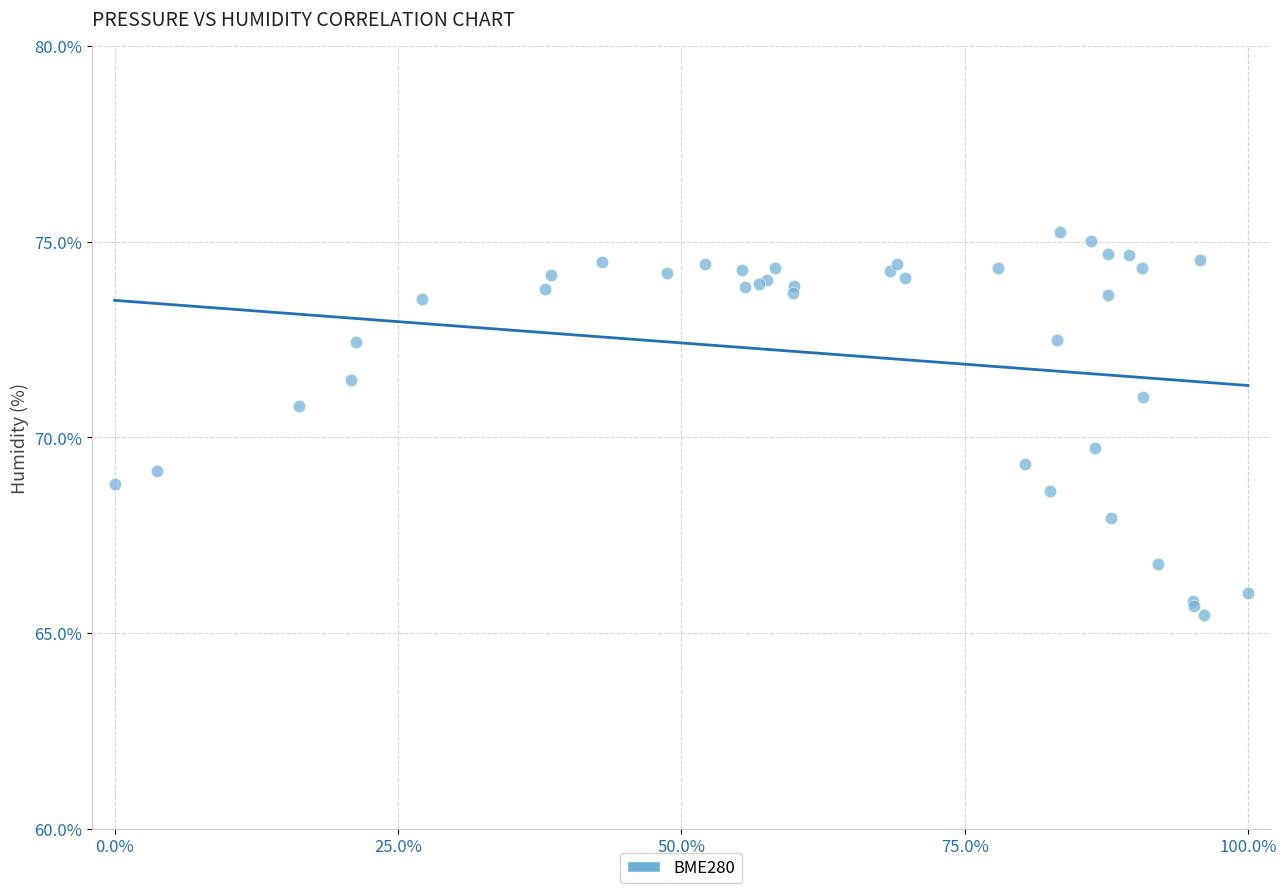

What Y value in the scatter plot is closest to 70?

69.7